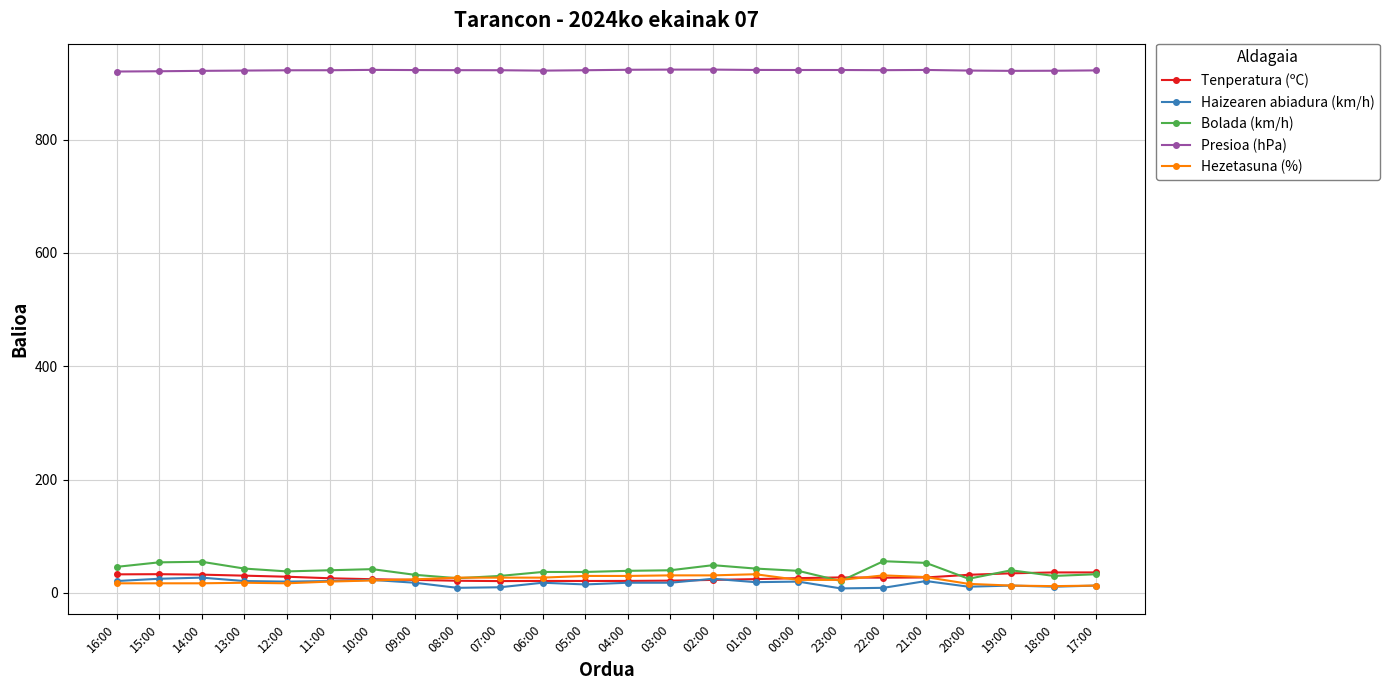

True or false: Bolada (km/h) has more than 0 interior local peaks.

True